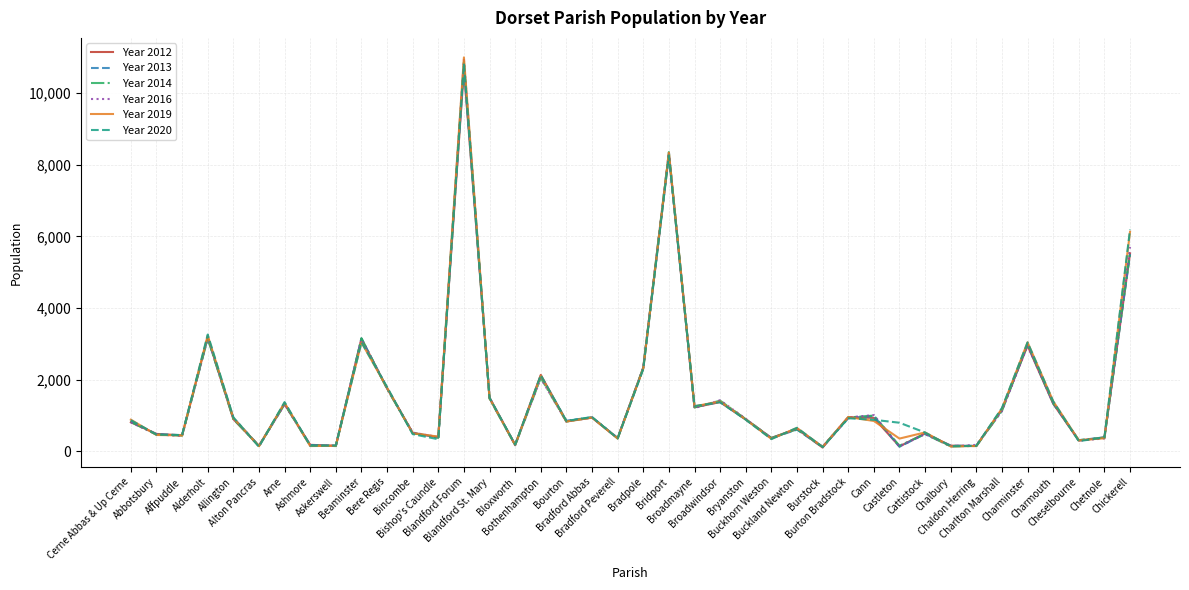

Which series has the largest range (max minus min)?

Year 2019